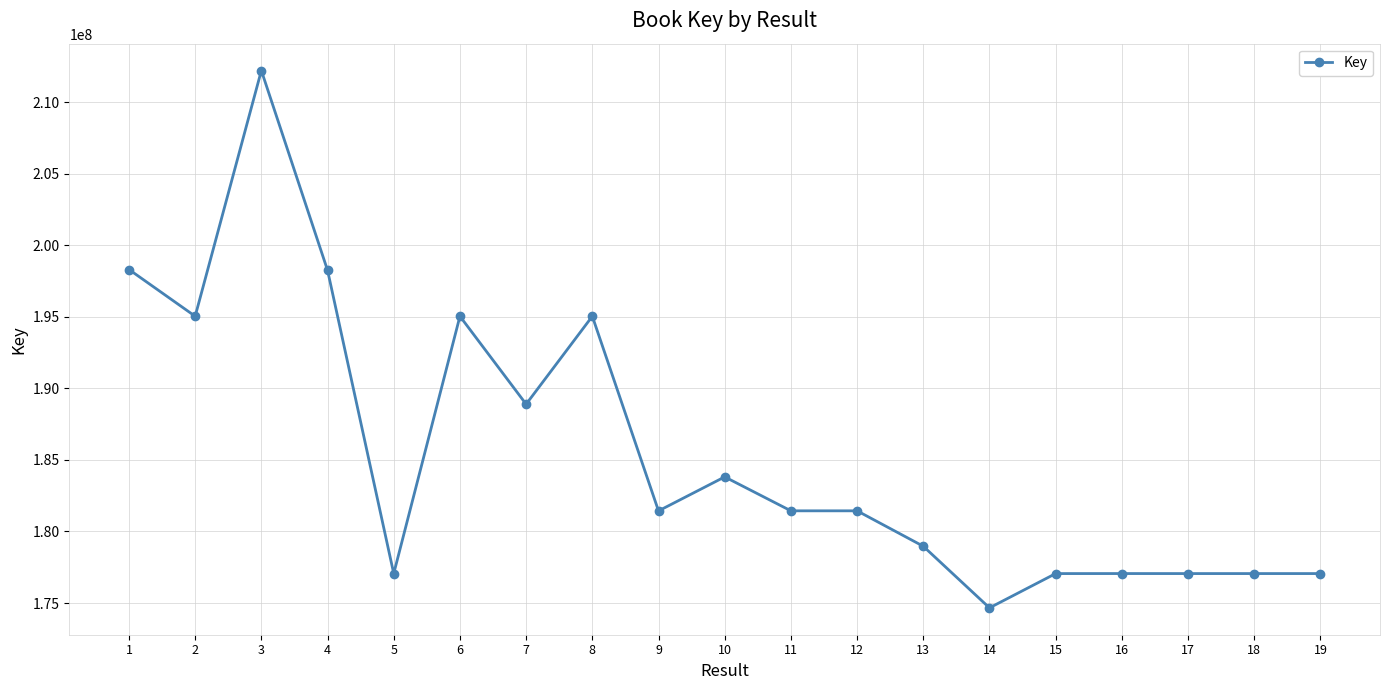

Between 5 and 10, which is larger?

10